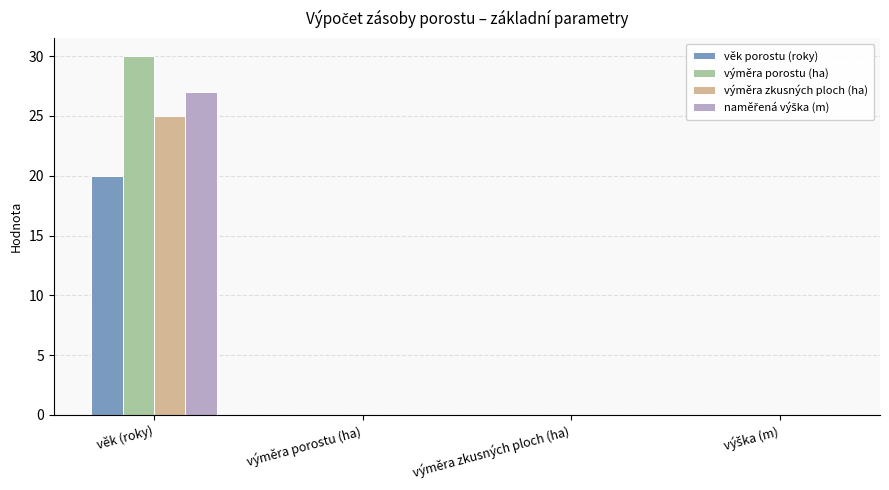

At which category is the sum across all series the highest?

věk (roky)